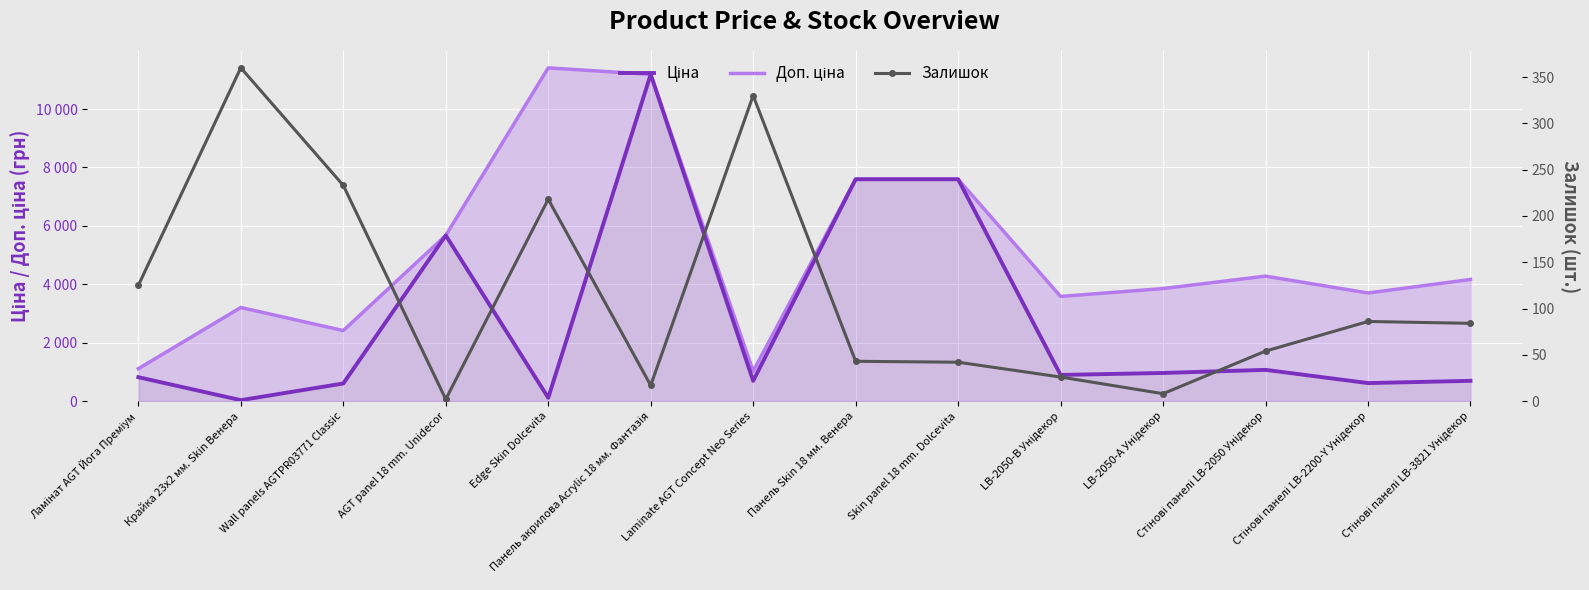

What is the value of the Ціна point at the 5th from the left?

114.1